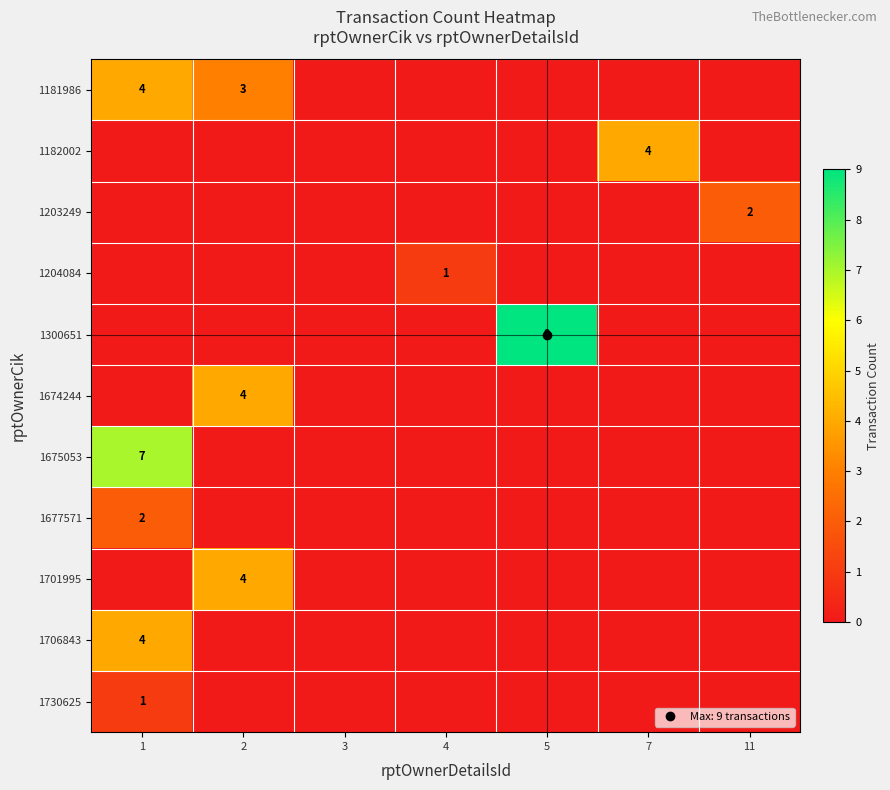

The value of 1706843 at 5 is 2. True or false?

False